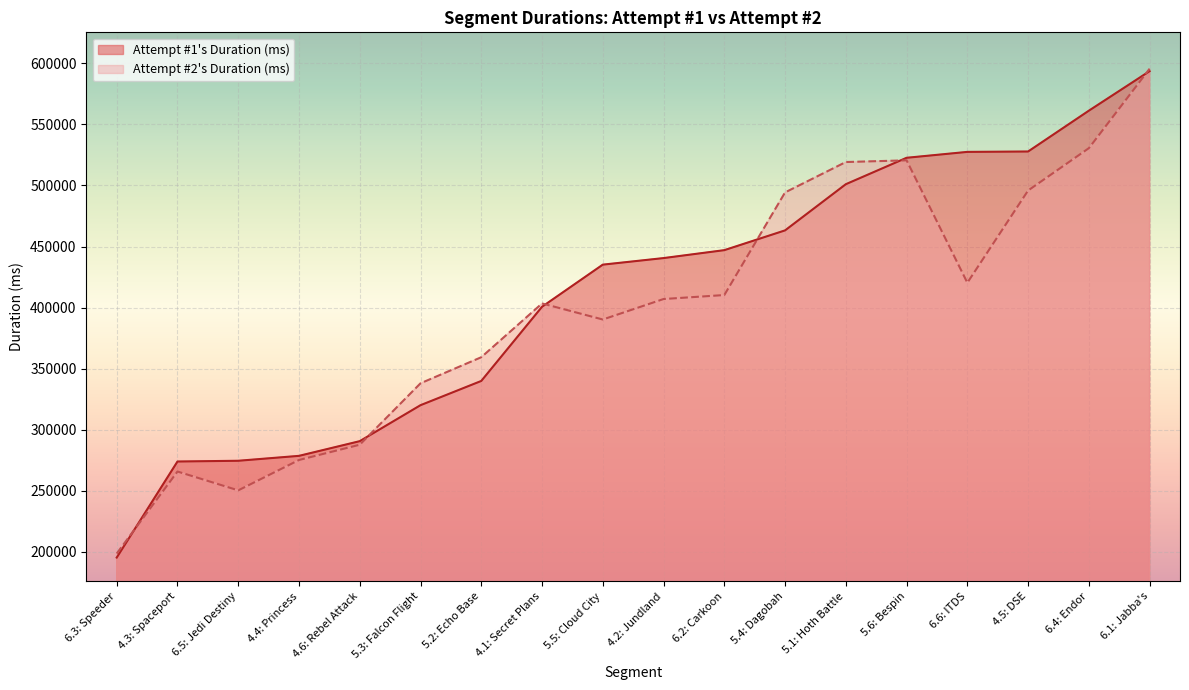

At which category does Attempt #2's Duration (ms) reach its first local valley?

6.5: Jedi Destiny